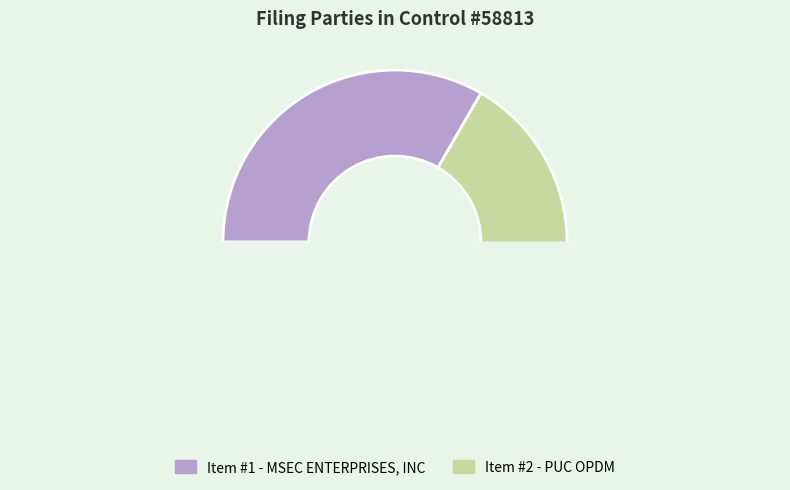

To the nearest percent, what is the combined percentage of PUC OPDM and MSEC ENTERPRISES, INC?

100%